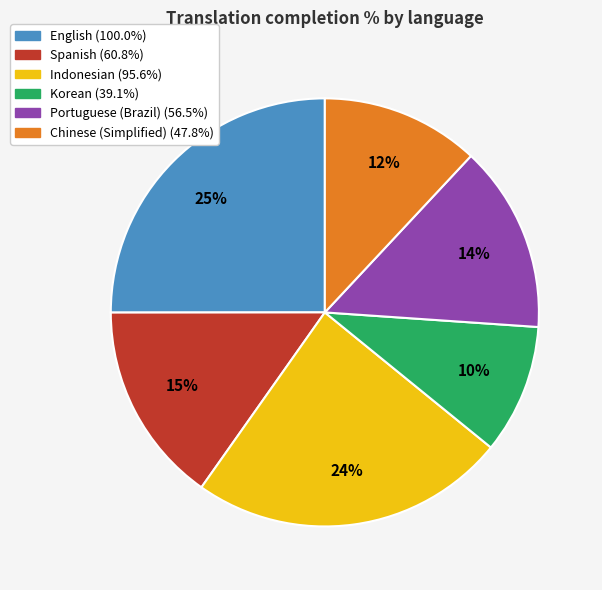

Rank the categories by value from lowest to highest.

Korean, Chinese (Simplified), Portuguese (Brazil), Spanish, Indonesian, English